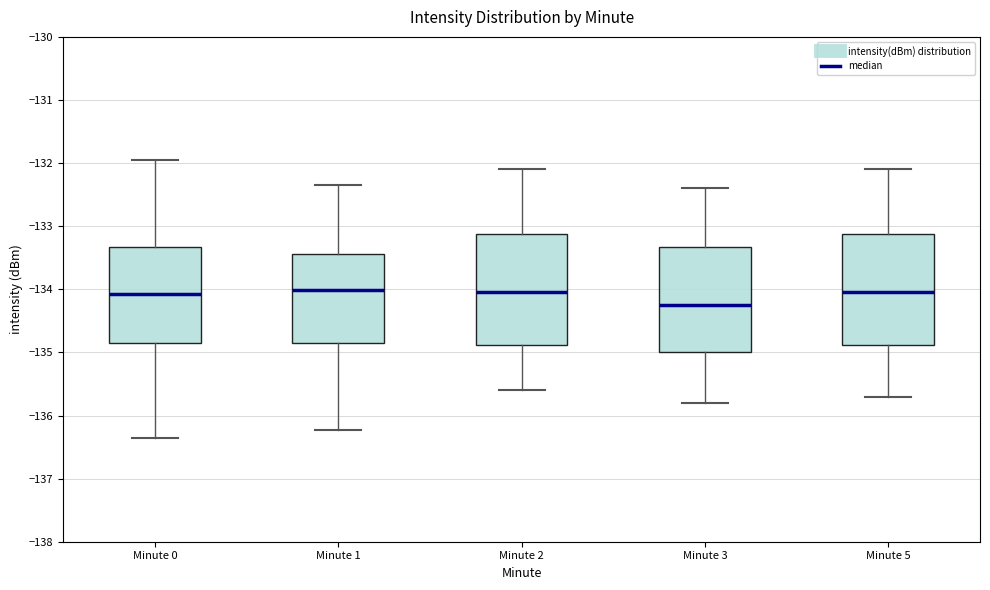

Reading left to right, transcribe this box plot: for each box, give where its median line is, the range the box spans, and where its two whiskers end, as read against the y-axis. The values are not printed on the chart, so give them approximately, as read against the axis.

Minute 0: median -134.1, box -134.9 to -133.3, whiskers -136.4 to -131.9
Minute 1: median -134.0, box -134.8 to -133.4, whiskers -136.2 to -132.3
Minute 2: median -134.0, box -134.9 to -133.1, whiskers -135.6 to -132.1
Minute 3: median -134.2, box -135.0 to -133.3, whiskers -135.8 to -132.4
Minute 5: median -134.0, box -134.9 to -133.1, whiskers -135.7 to -132.1